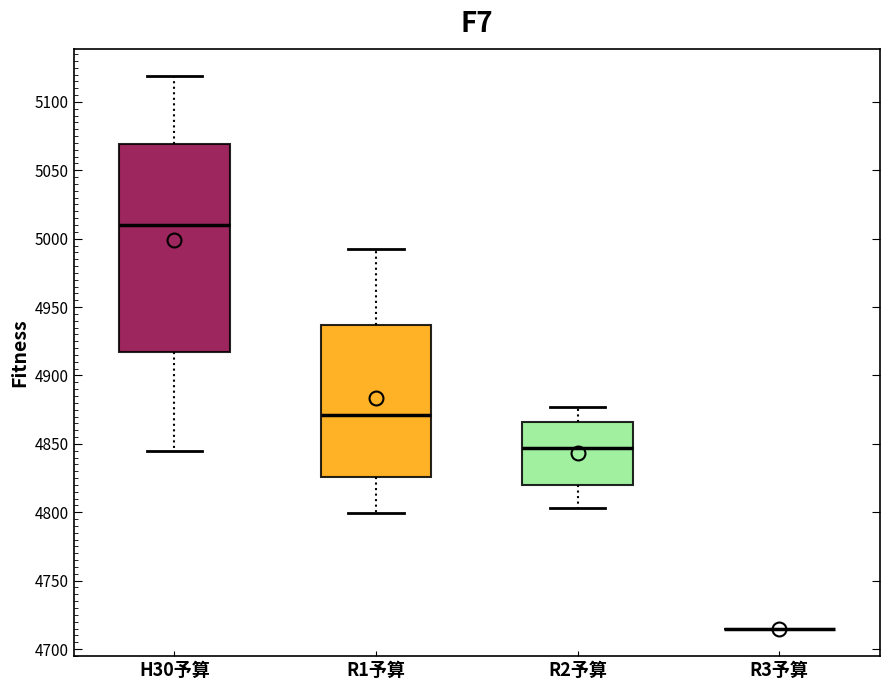

Reading left to right, transcribe this box plot: for each box, give where its median line is, the range the box spans, and where its two whiskers end, as read against the y-axis. The values are not printed on the chart, so give them approximately, as read against the axis.

H30予算: median 5010, box 4915 to 5070, whiskers 4845 to 5120
R1予算: median 4870, box 4825 to 4935, whiskers 4800 to 4995
R2予算: median 4845, box 4820 to 4865, whiskers 4805 to 4875
R3予算: box collapsed to a line at 4715, whiskers 4715 to 4715